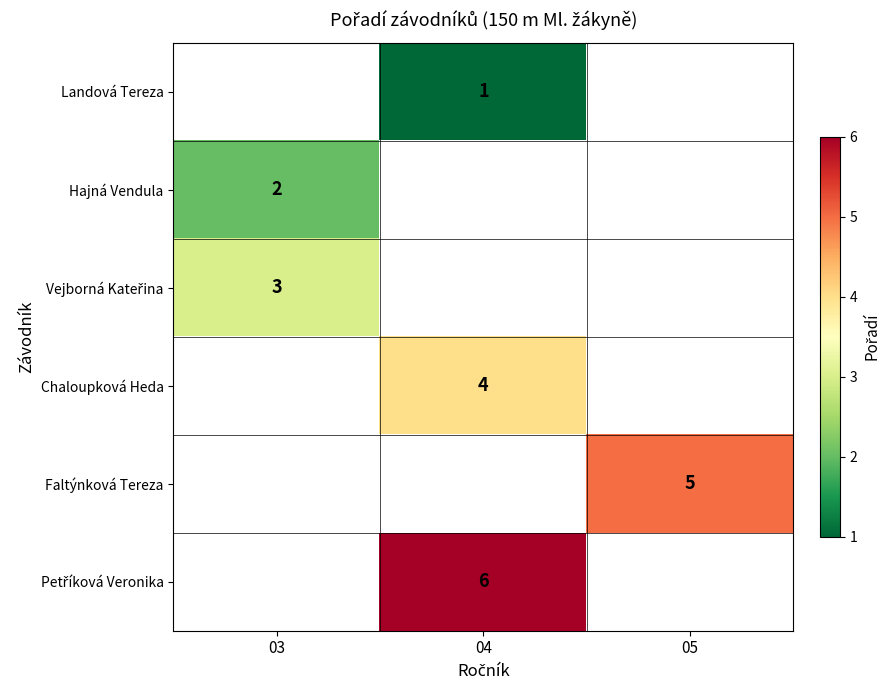

The value of Landová Tereza at 04 is 1. True or false?

True